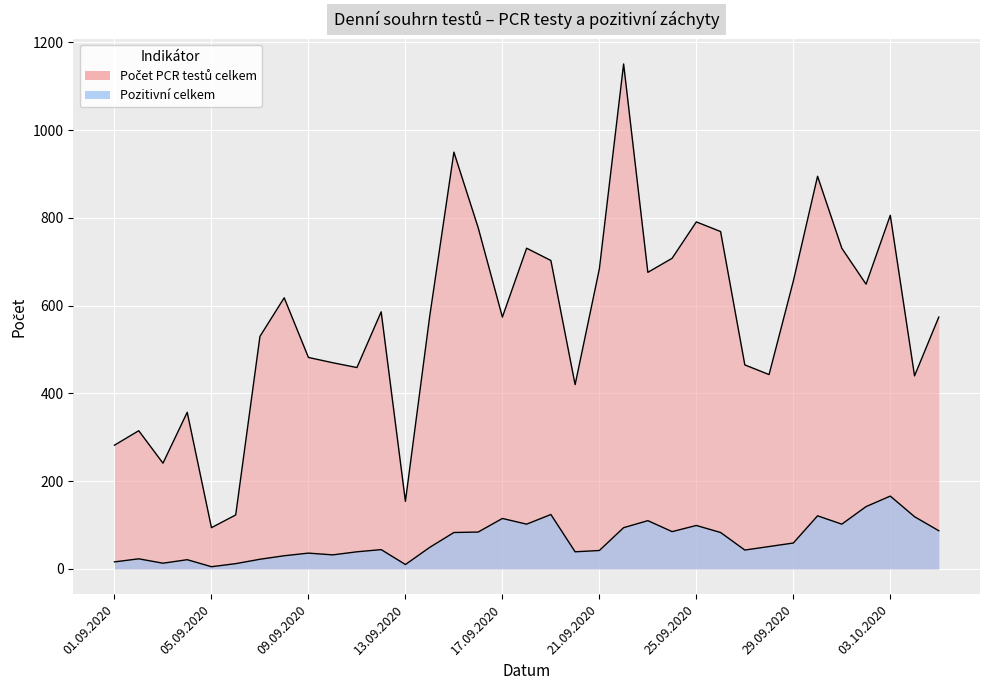

What is the difference between the second highest and minimum values in the Počet PCR testů celkem series?

856